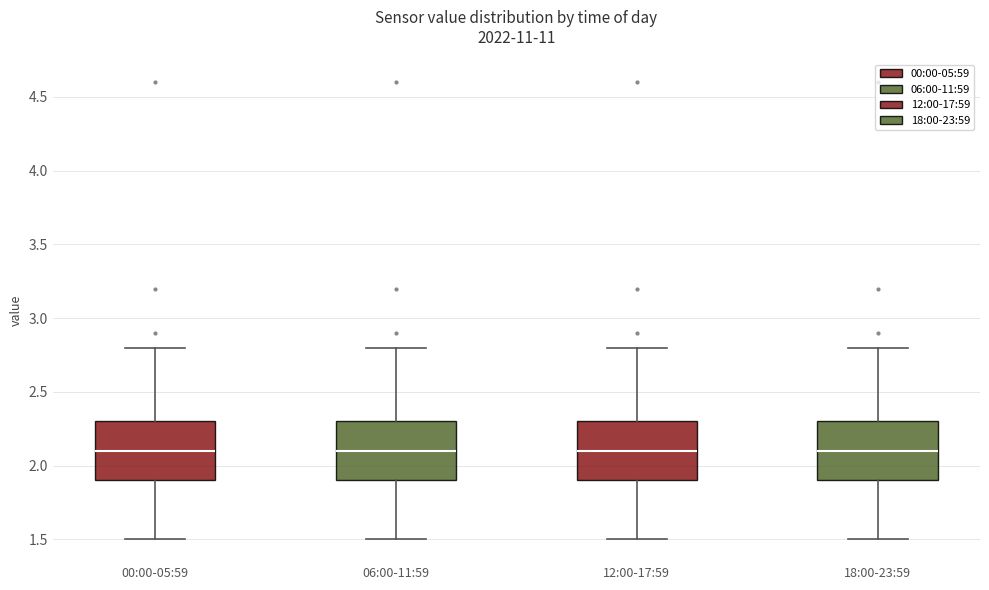

Where does the lower whisker of the box for 00:00-05:59 end on the y-axis? The values are not printed on the chart, so give them approximately, as read against the axis.

1.5